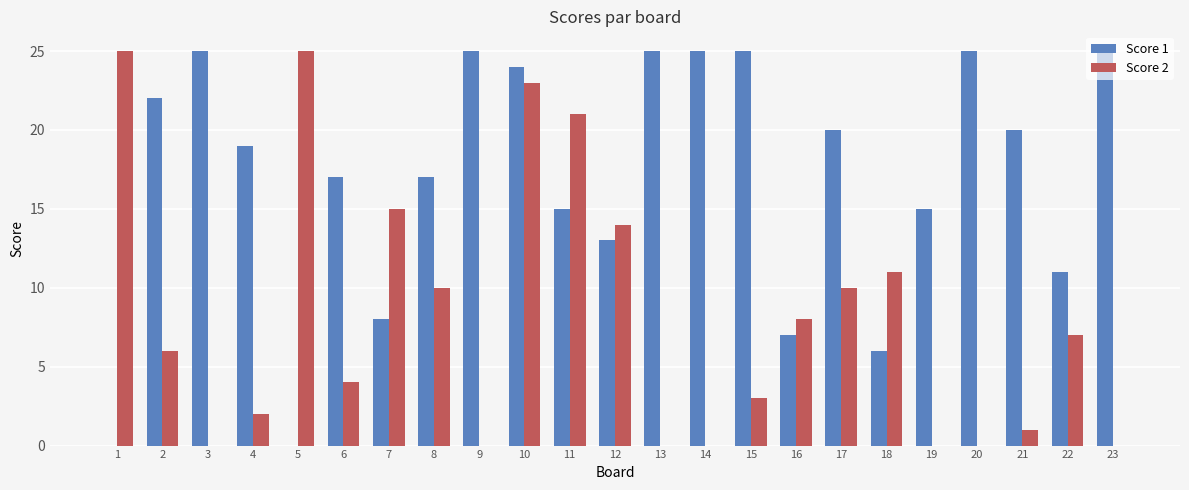

What are all the series names shown in the legend?

Score 1, Score 2